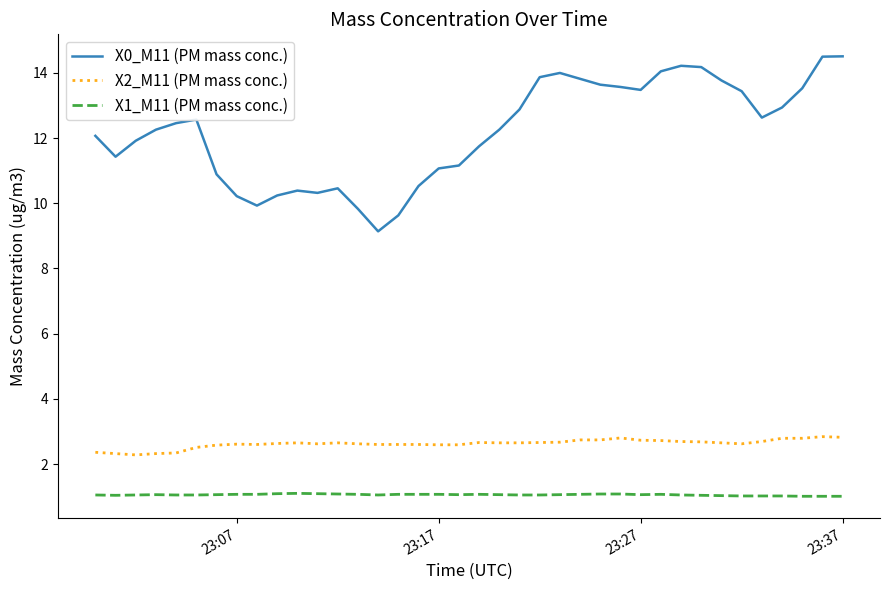

Which series has the widest spread of values?

X0_M11 (PM mass conc.)